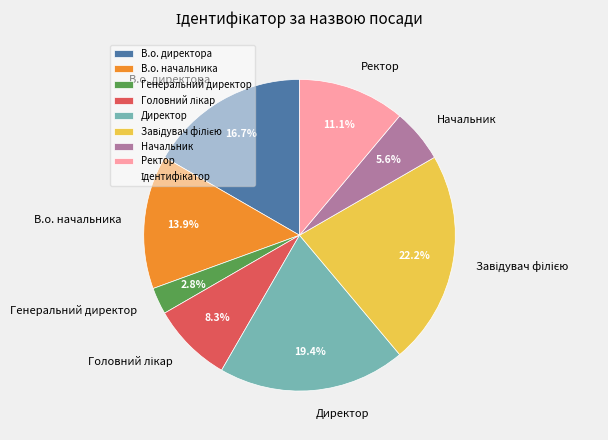

The В.о. директора slice represents 17% of the pie. True or false?

True